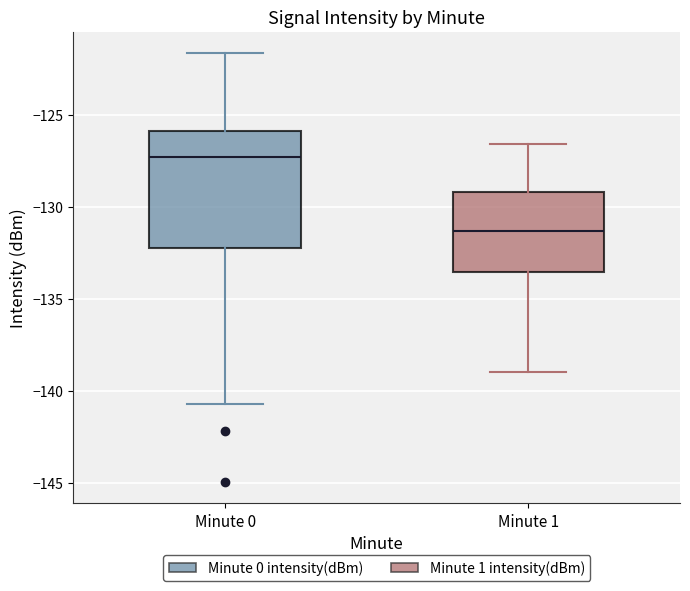

Which box's median line is the lowest?

Minute 1